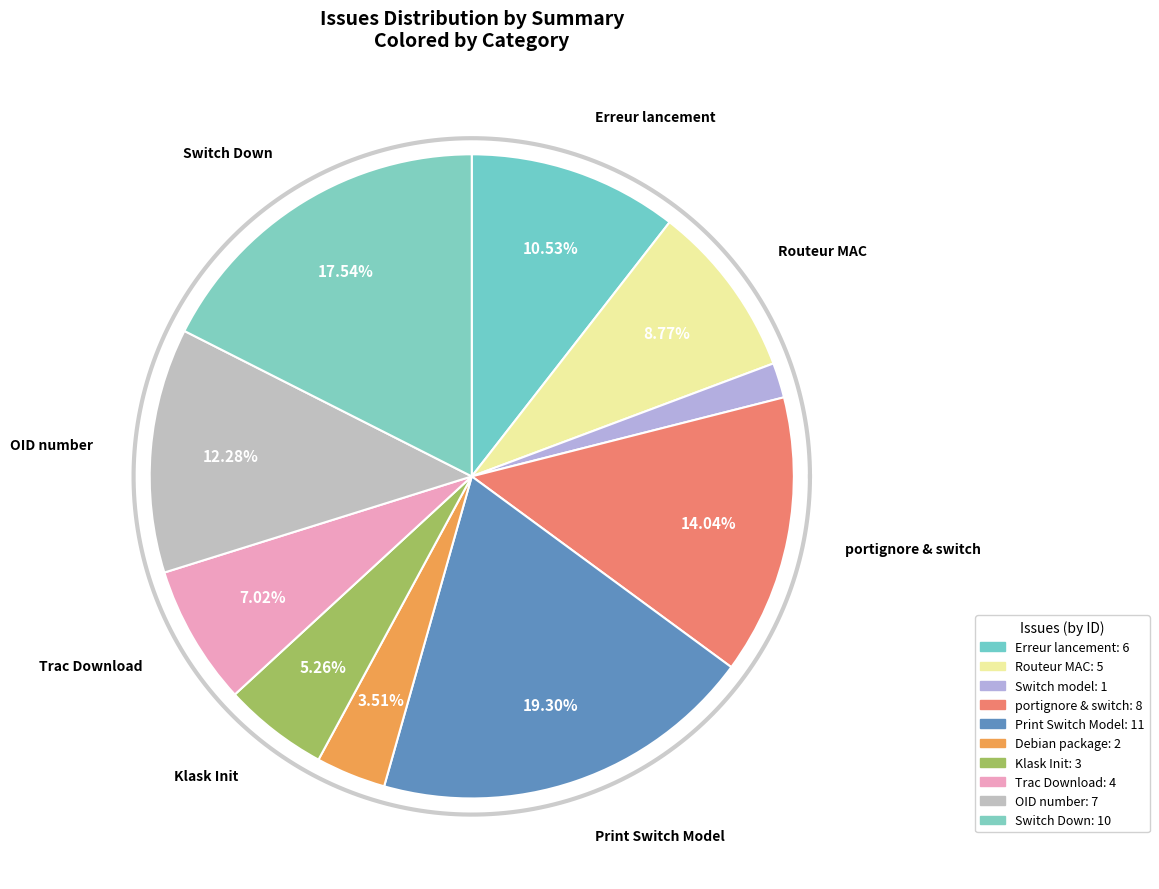

Between Debian package and Switch model, which is larger?

Debian package